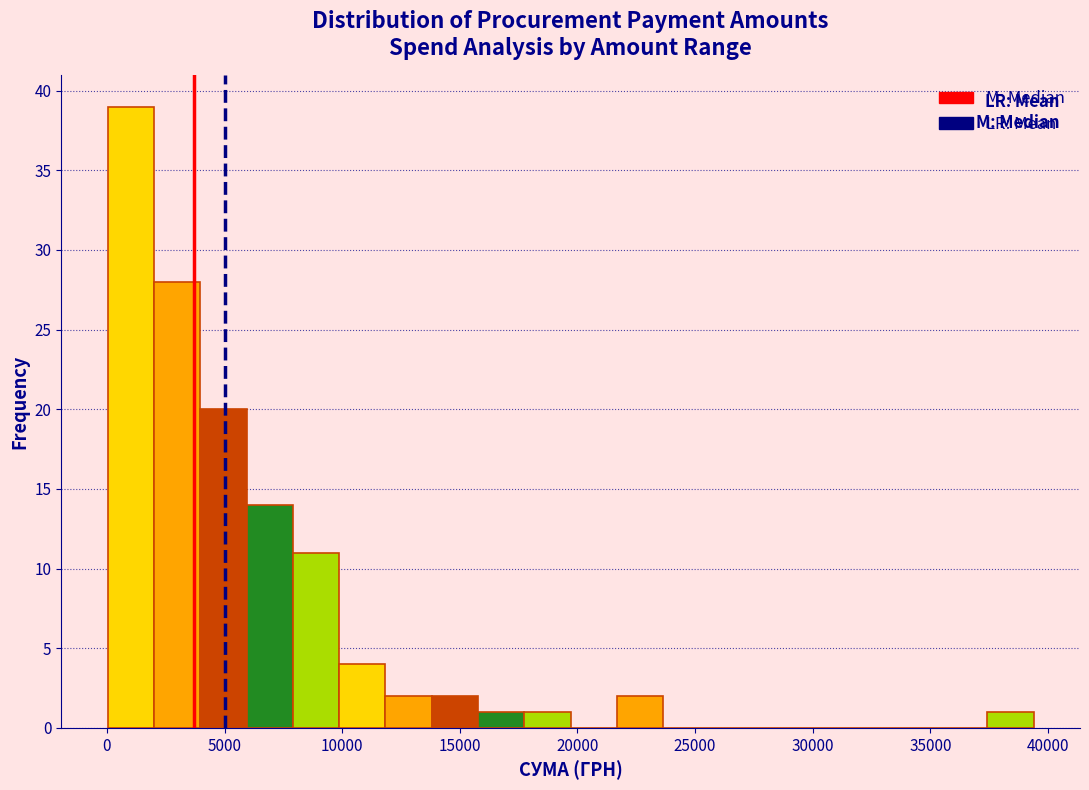

Around what value on the x-axis is the tallest bar? Give the approximate position of its centre, as read against the axis.

1000